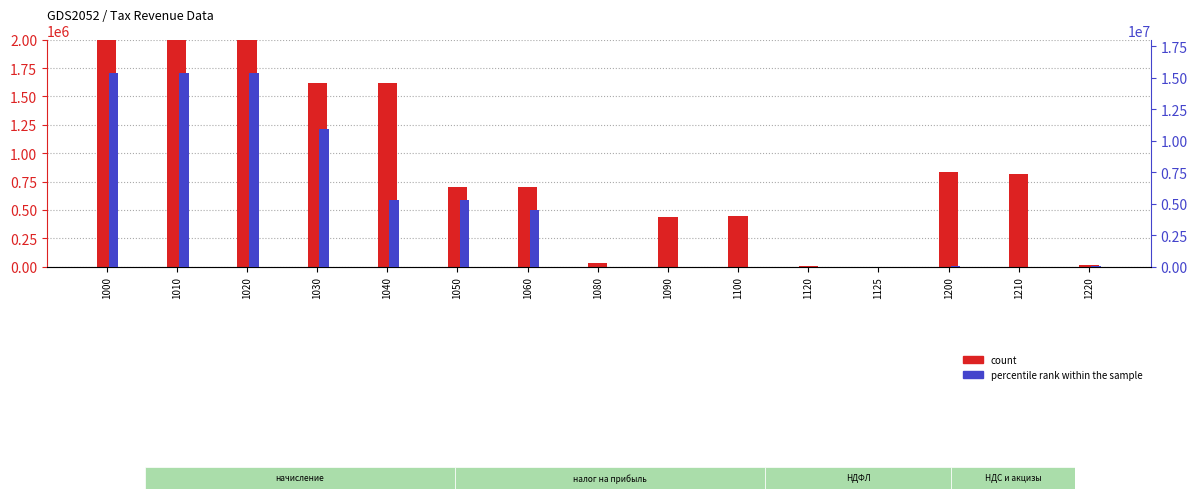

What is the average value of the percentile rank within the sample series?

4812375